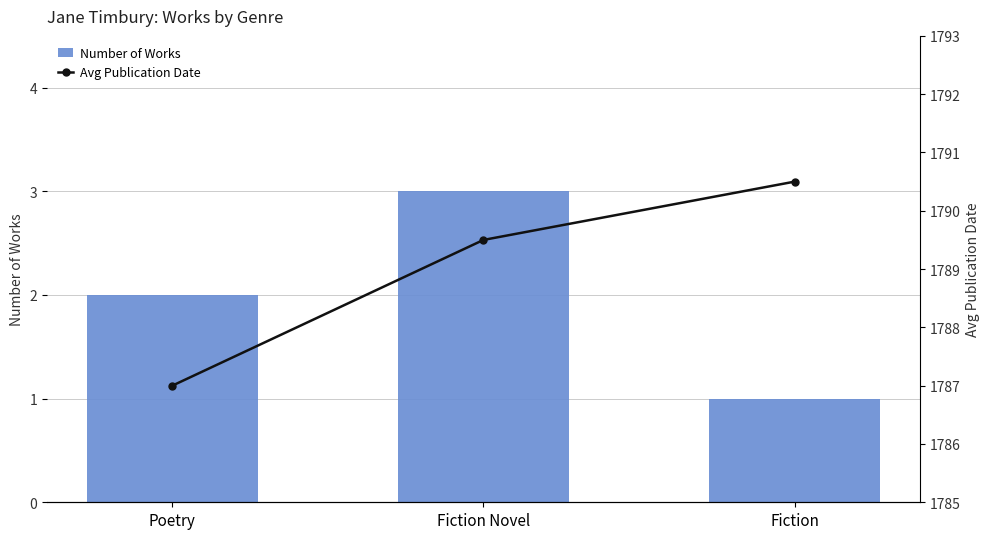

The Number of Works series shows 3.5 at Poetry. True or false?

False